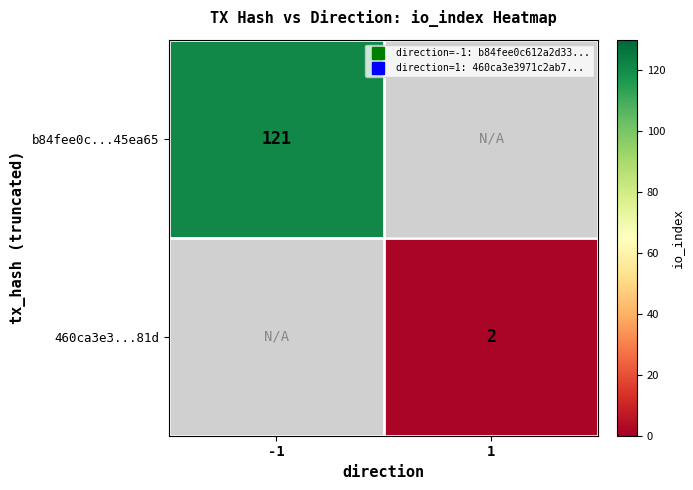

Rank the categories by b84fee0c...45ea65 value from highest to lowest.

-1, 1